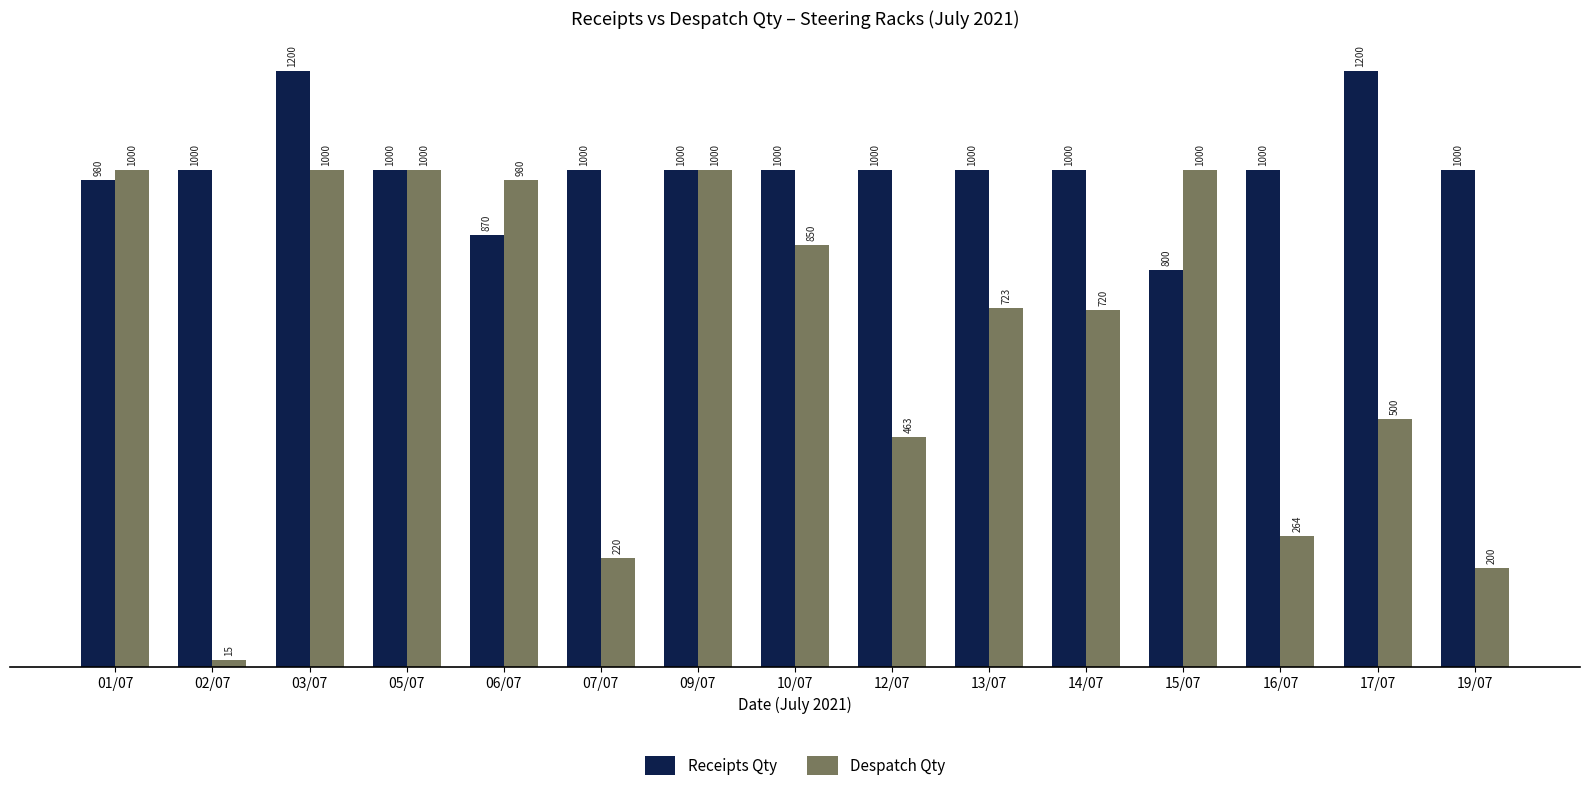

Are the bars grouped side by side (vs. stacked)?

Yes